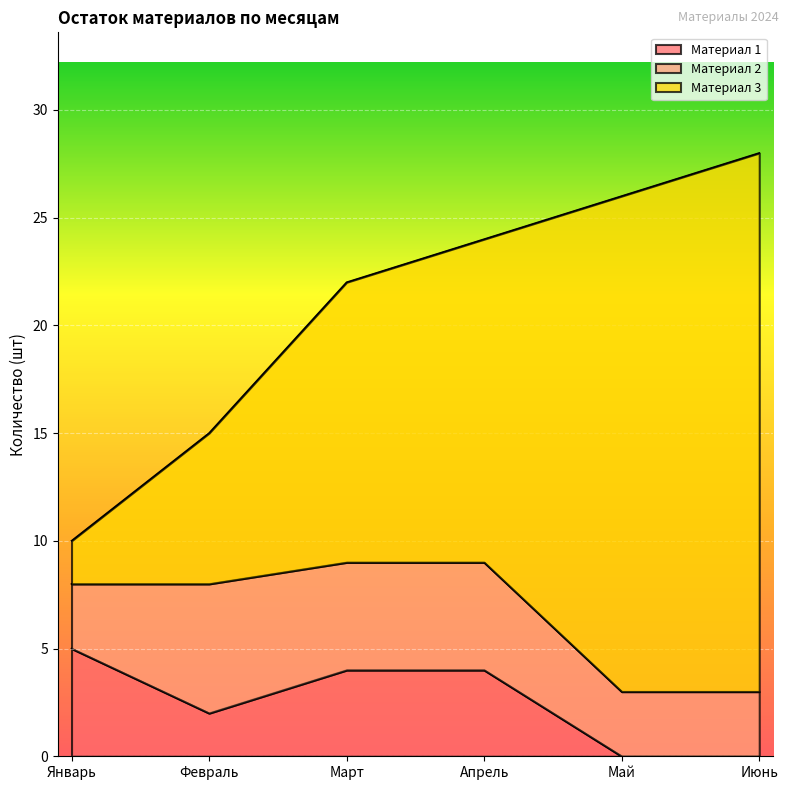

How many lines are shown in the chart?

3